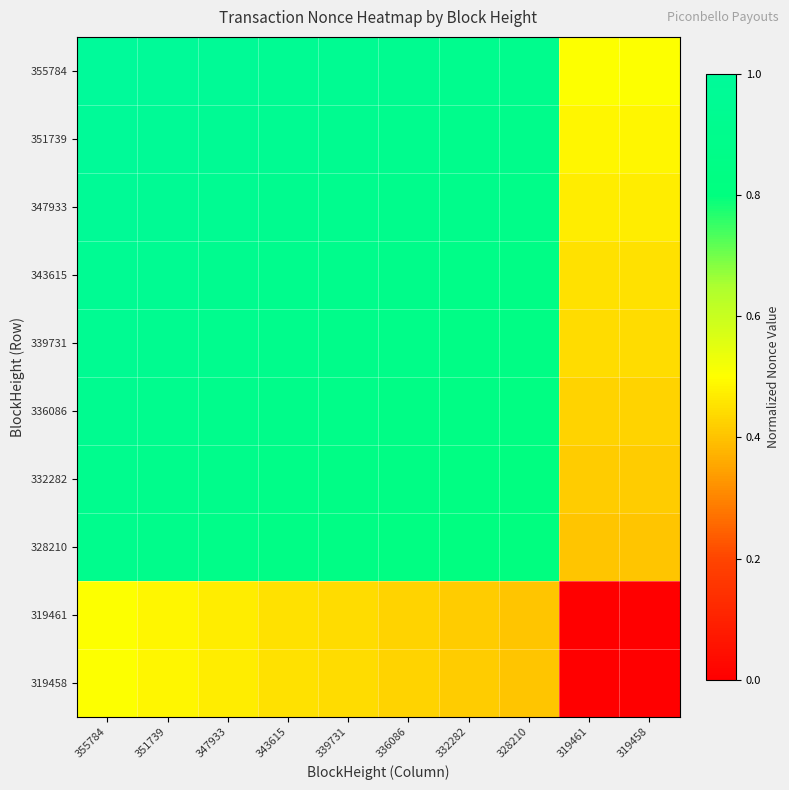

Which series has the largest total across all categories?

355784